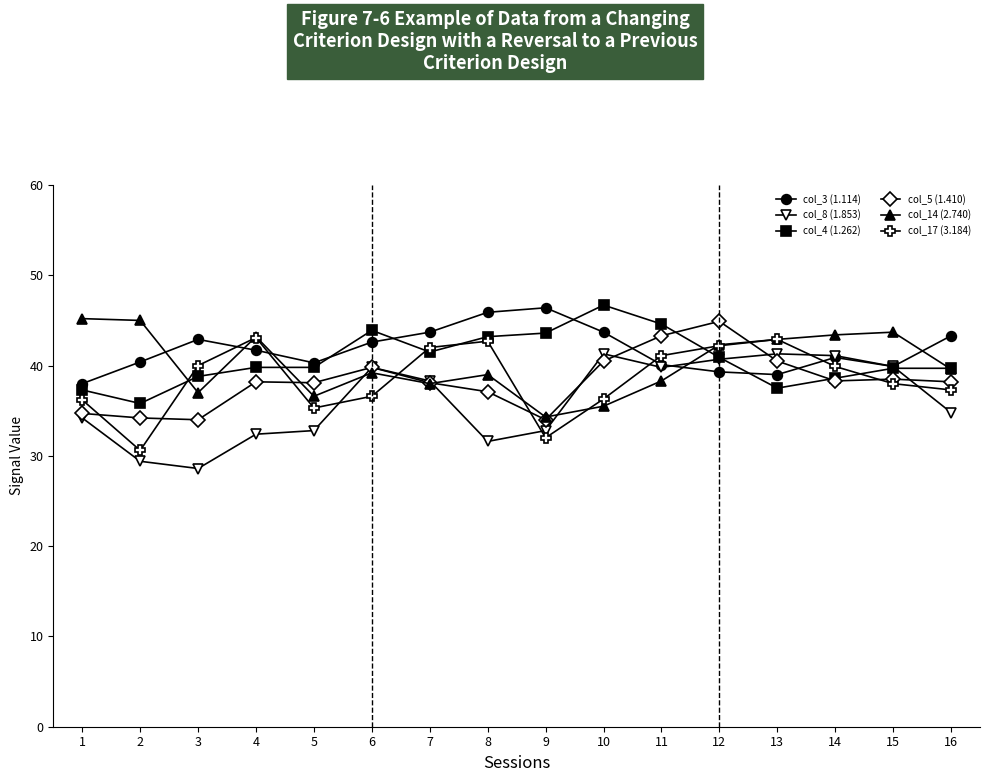

What is the average value of the col_3 (1.114) series?

41.8